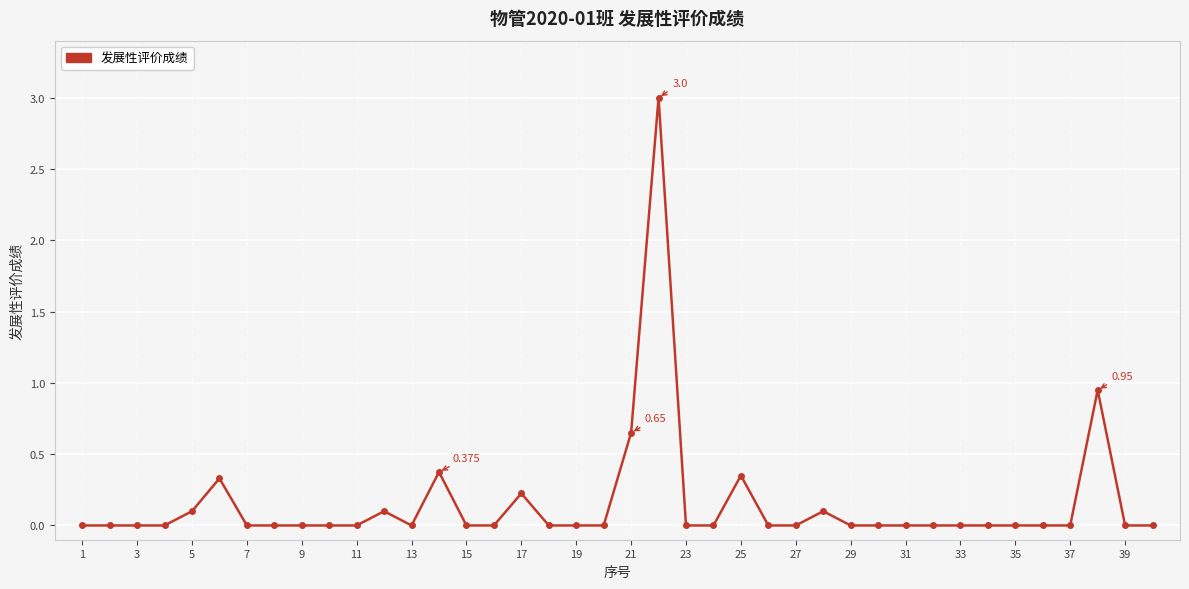

True or false: the data has more than 2 interior local peaks.

True